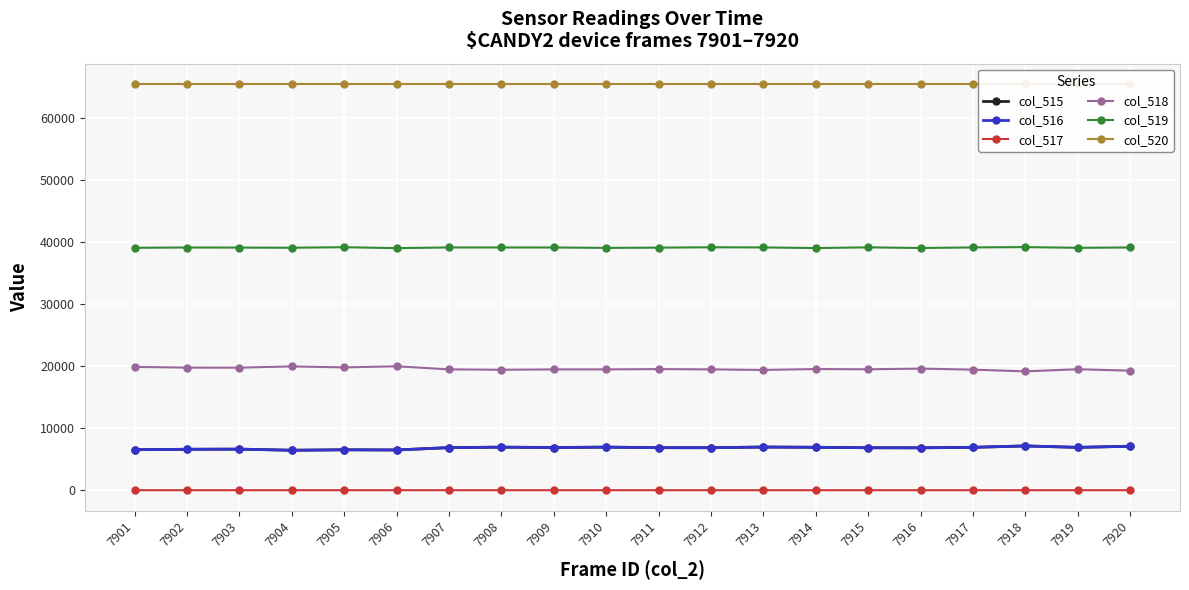

At which label does col_518 first exceed 19517?

7901